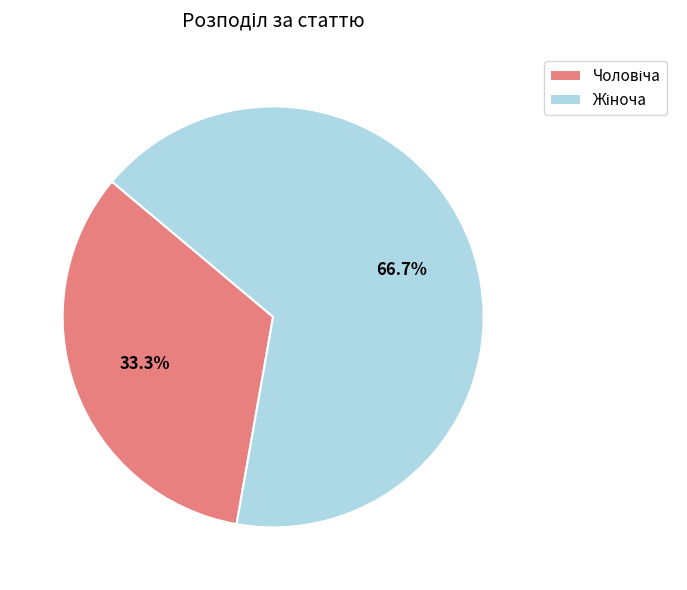

Is there any slice that represents more than half of the pie?

Yes